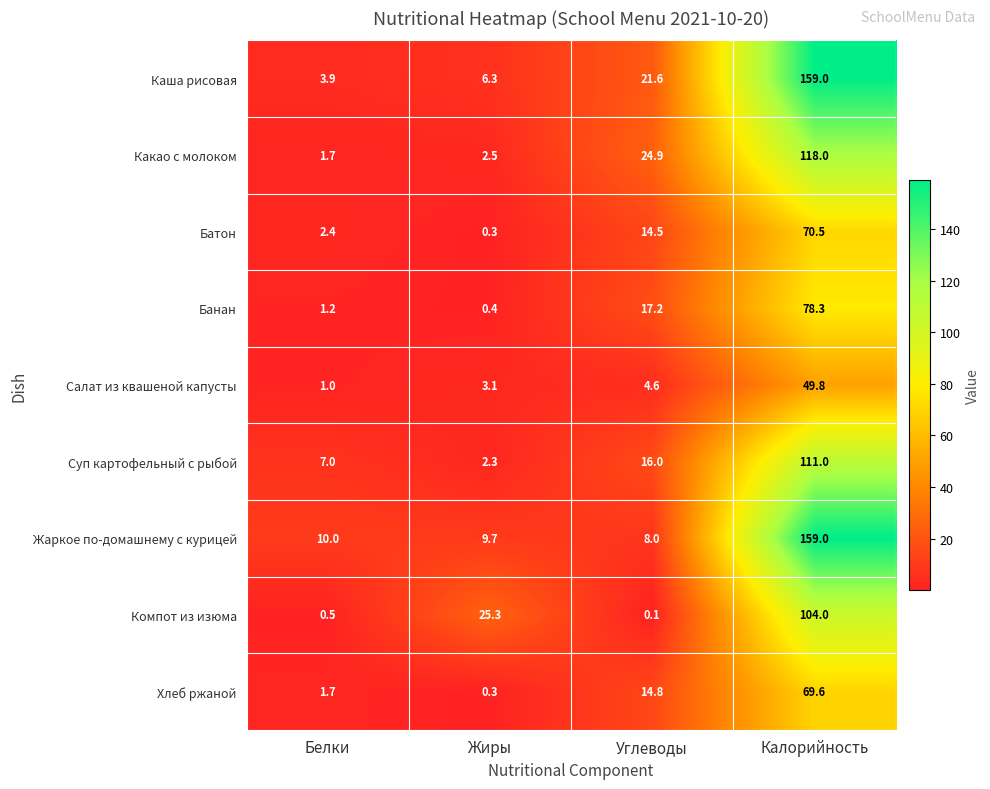

What is the total value across all series at Углеводы?

121.7